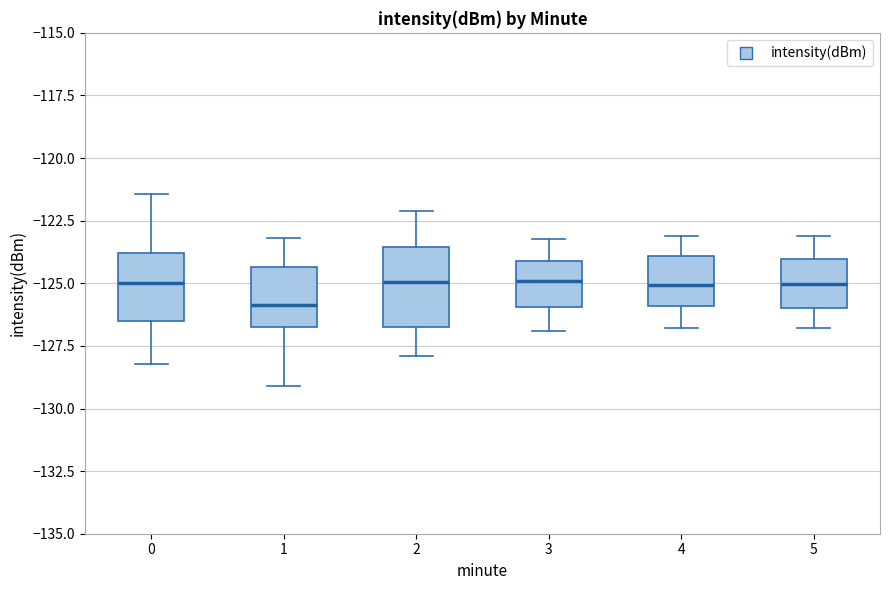

Reading left to right, transcribe this box plot: for each box, give where its median line is, the range the box spans, and where its two whiskers end, as read against the y-axis. The values are not printed on the chart, so give them approximately, as read against the axis.

0: median -125.0, box -126.5 to -124.0, whiskers -128.0 to -121.5
1: median -126.0, box -127.0 to -124.5, whiskers -129.0 to -123.0
2: median -125.0, box -126.5 to -123.5, whiskers -128.0 to -122.0
3: median -125.0, box -126.0 to -124.0, whiskers -127.0 to -123.0
4: median -125.0, box -126.0 to -124.0, whiskers -127.0 to -123.0
5: median -125.0, box -126.0 to -124.0, whiskers -127.0 to -123.0